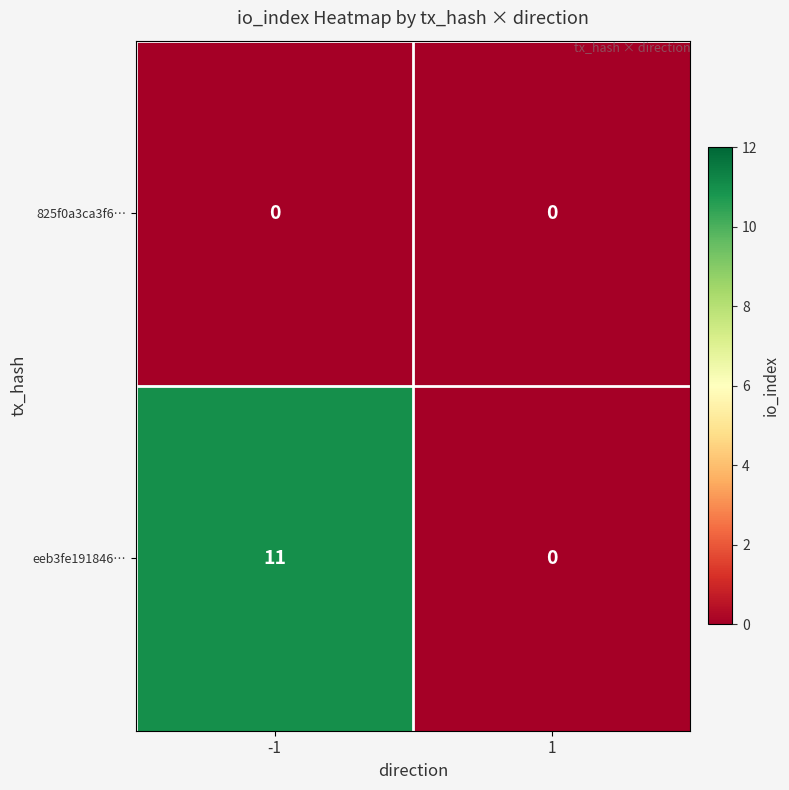

Reading right to left, extract all data points from this chart.

825f0a3ca3f6…: 0	0
eeb3fe191846…: 0	11